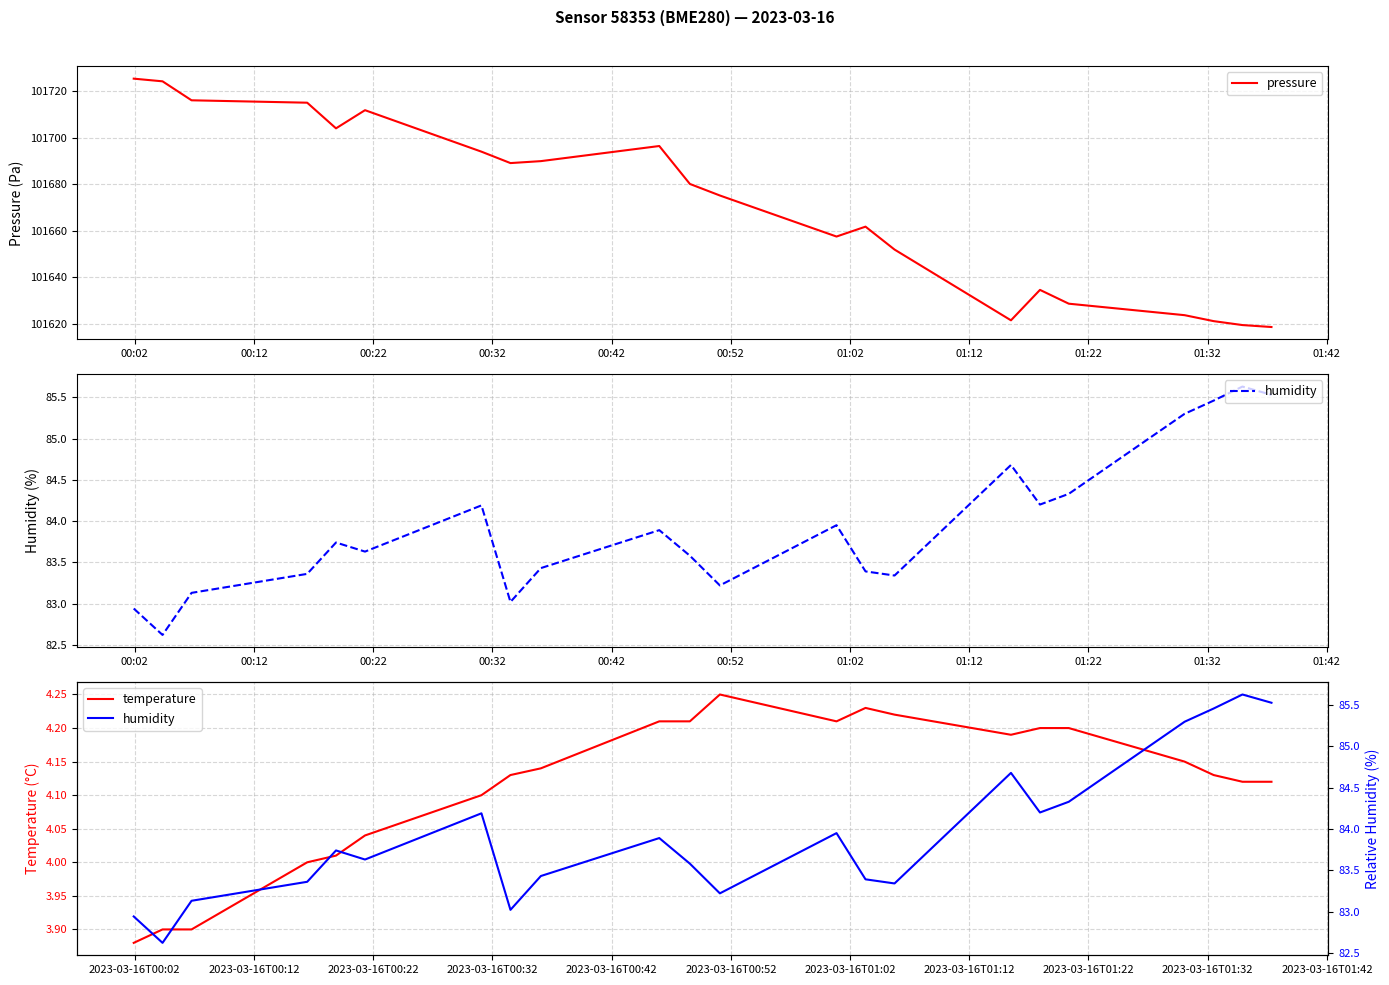

What is the highest value of the pressure series?

101725.3